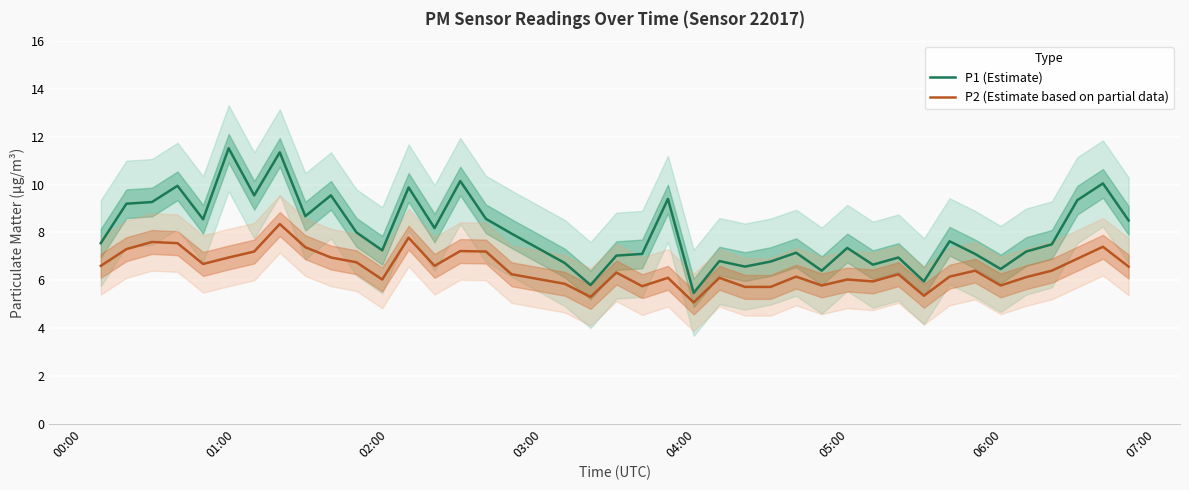

How many data points does each series have?

40